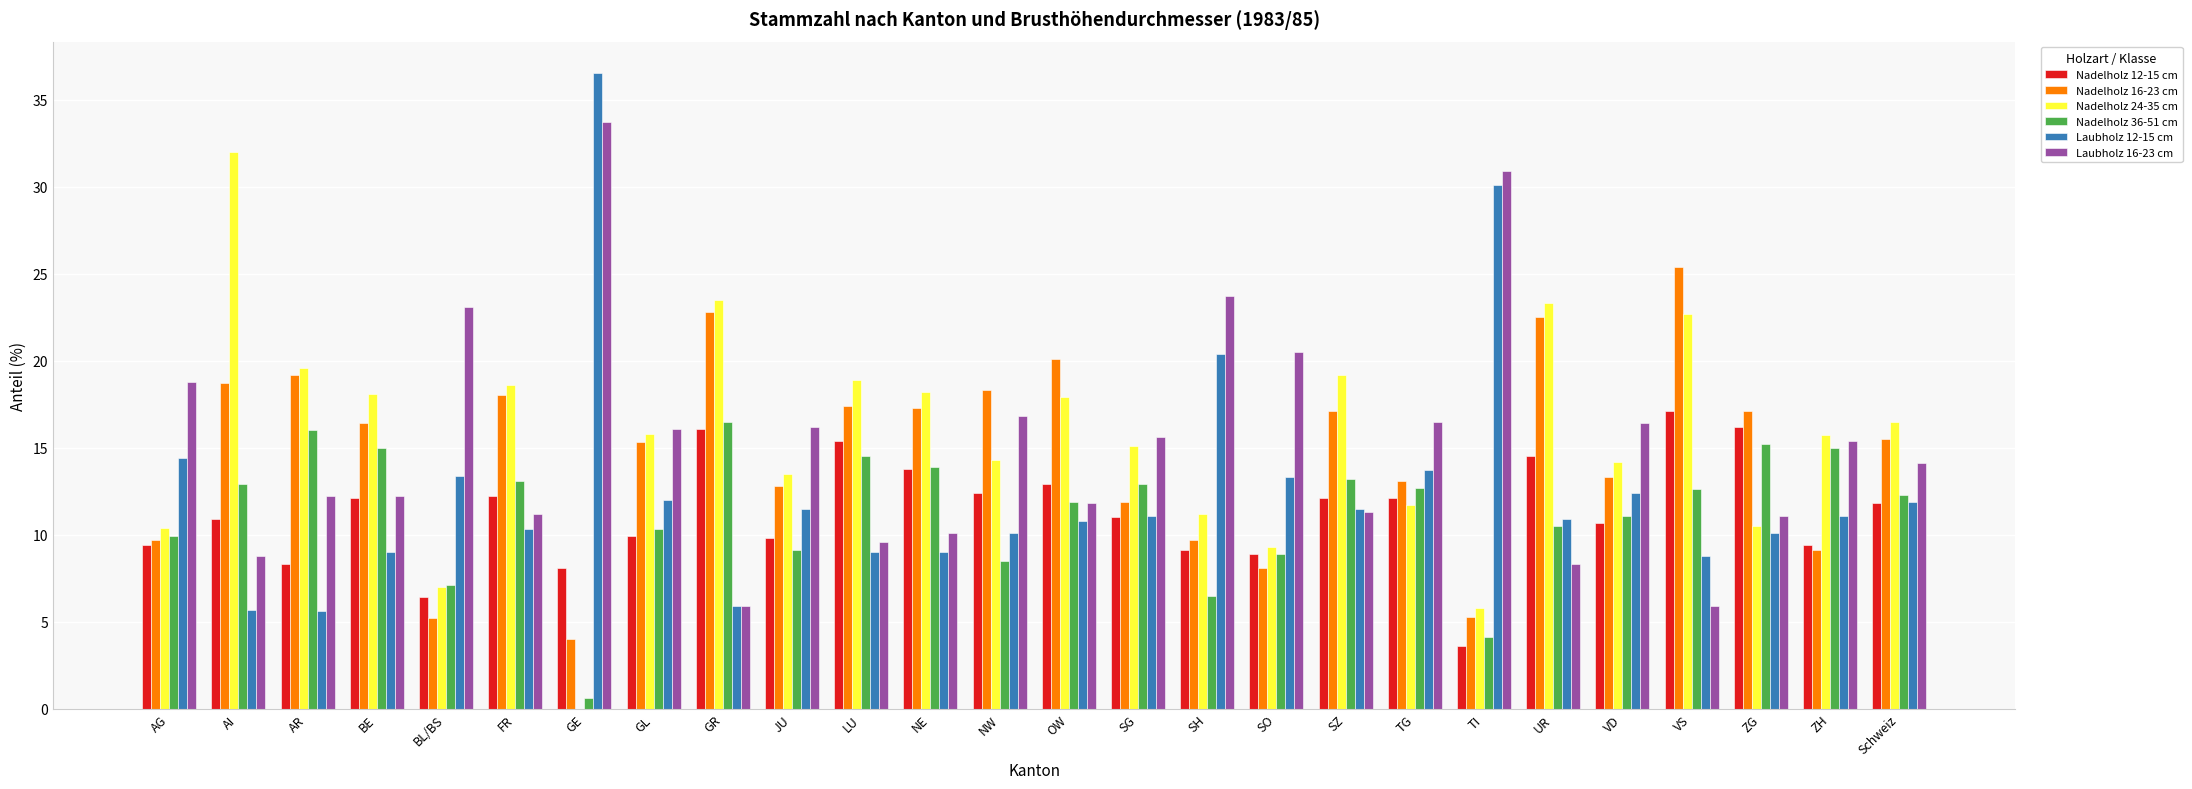

What is the total value across all series at GE?

82.9